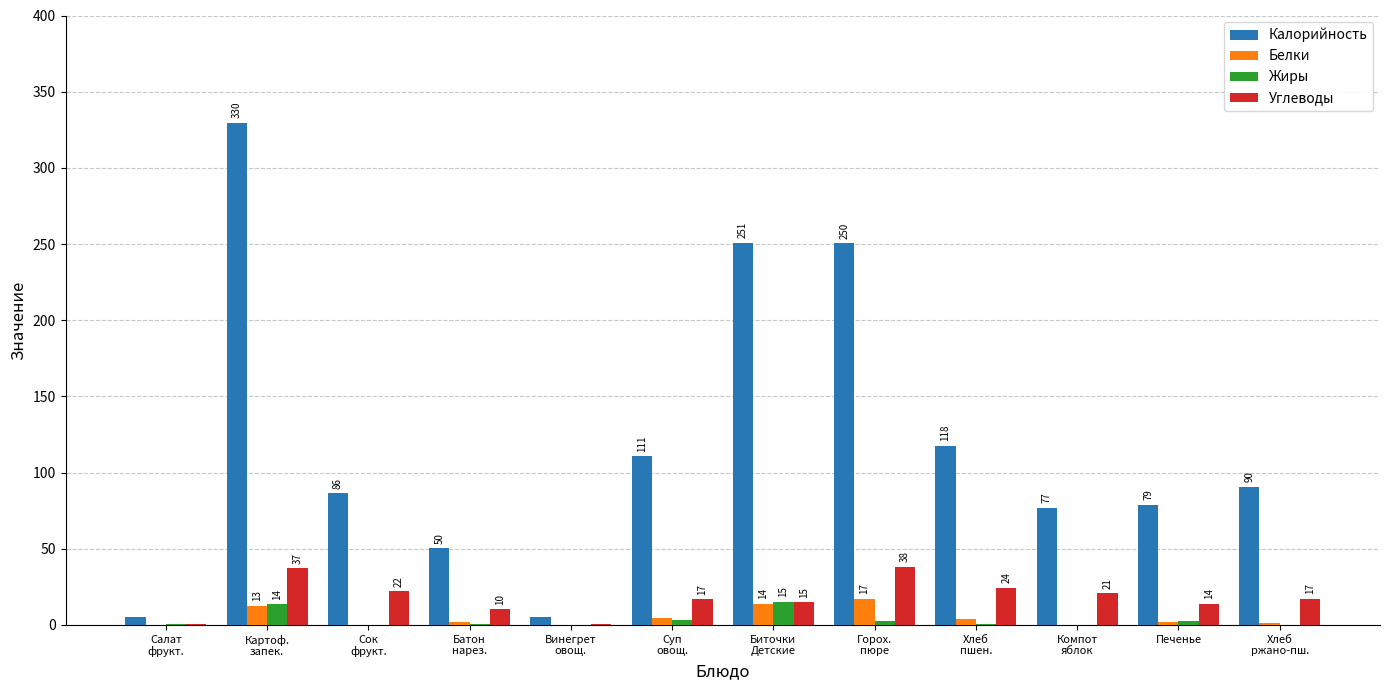

How many distinct data groups are displayed?

4